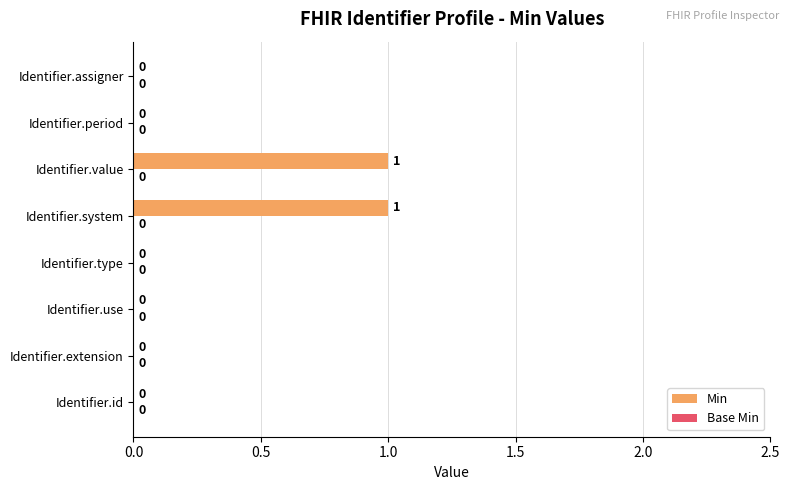

Between Identifier.period and Identifier.system, which is larger?

Identifier.system